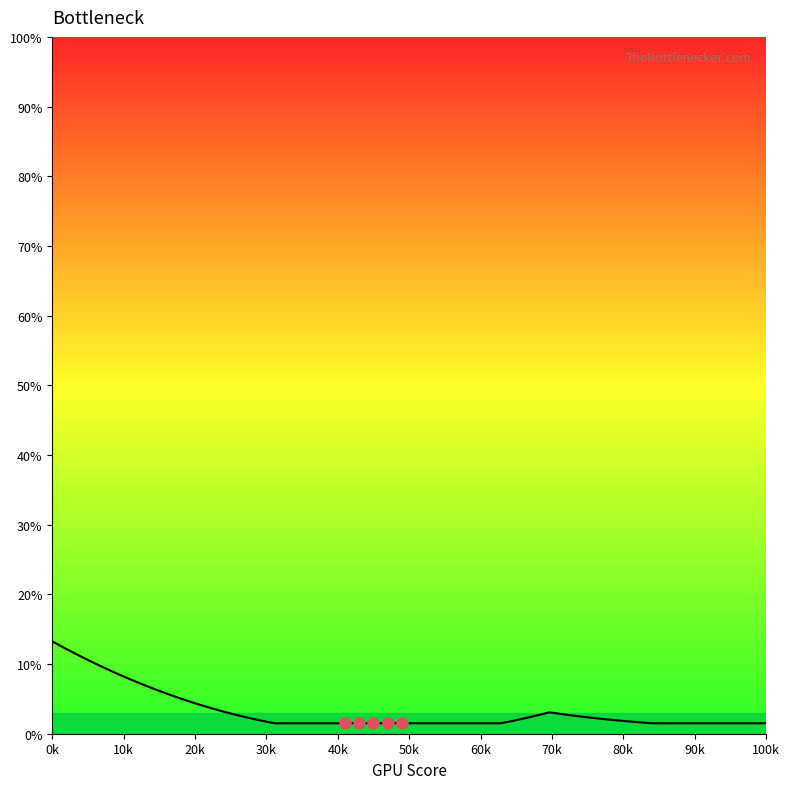

What is the difference between the maximum and minimum values?

11.8